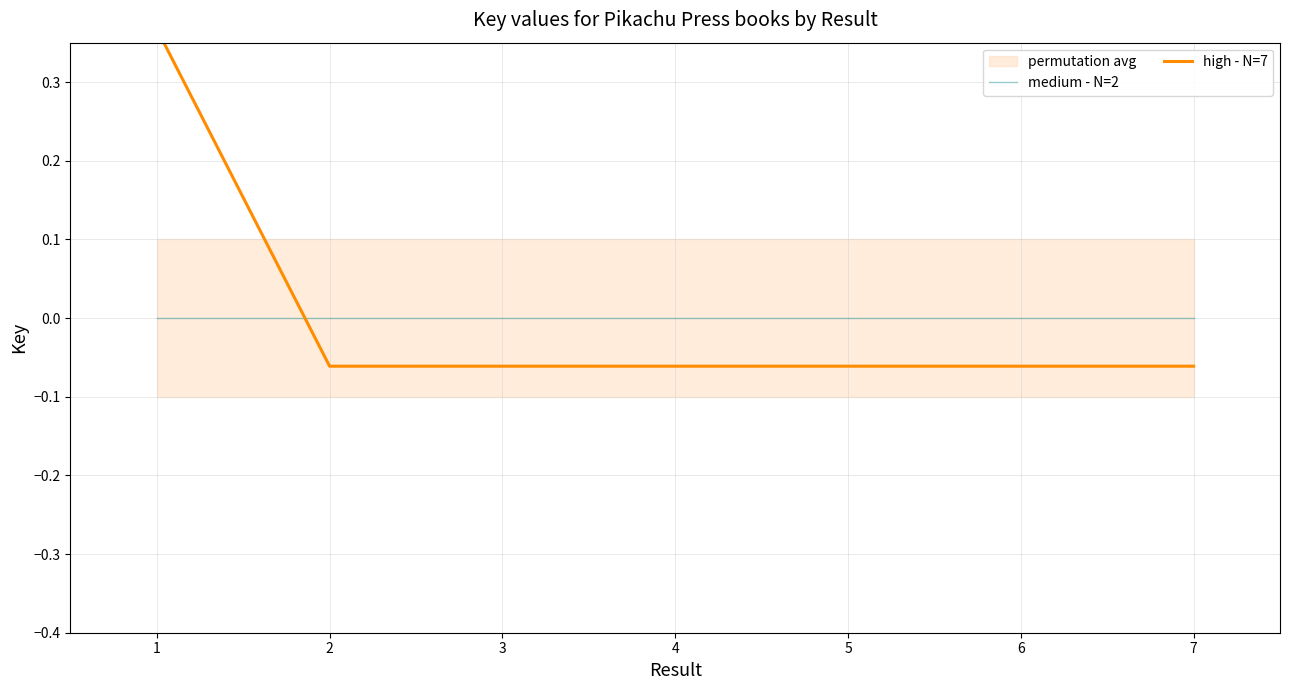

Which series ends up on top after the final intersection of high - N=7 and medium - N=2?

medium - N=2